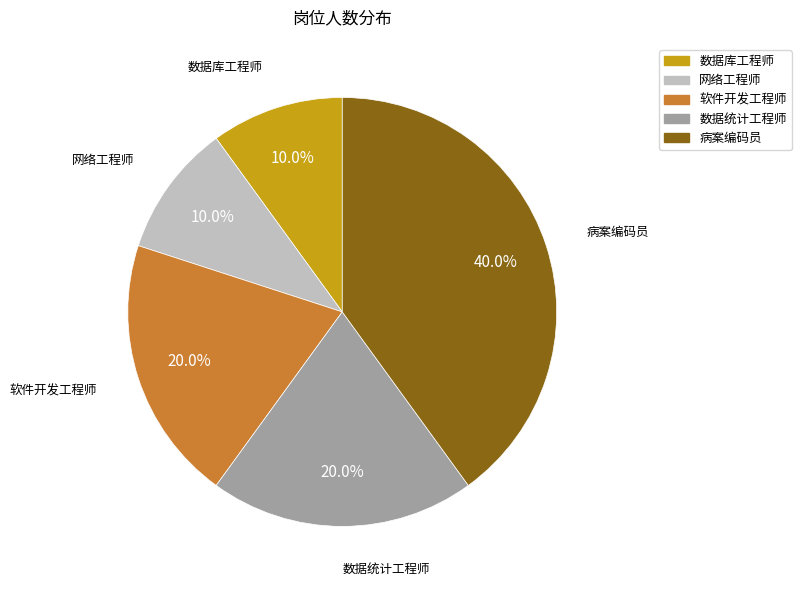

True or false: 病案编码员 accounts for 40% of the total.

True